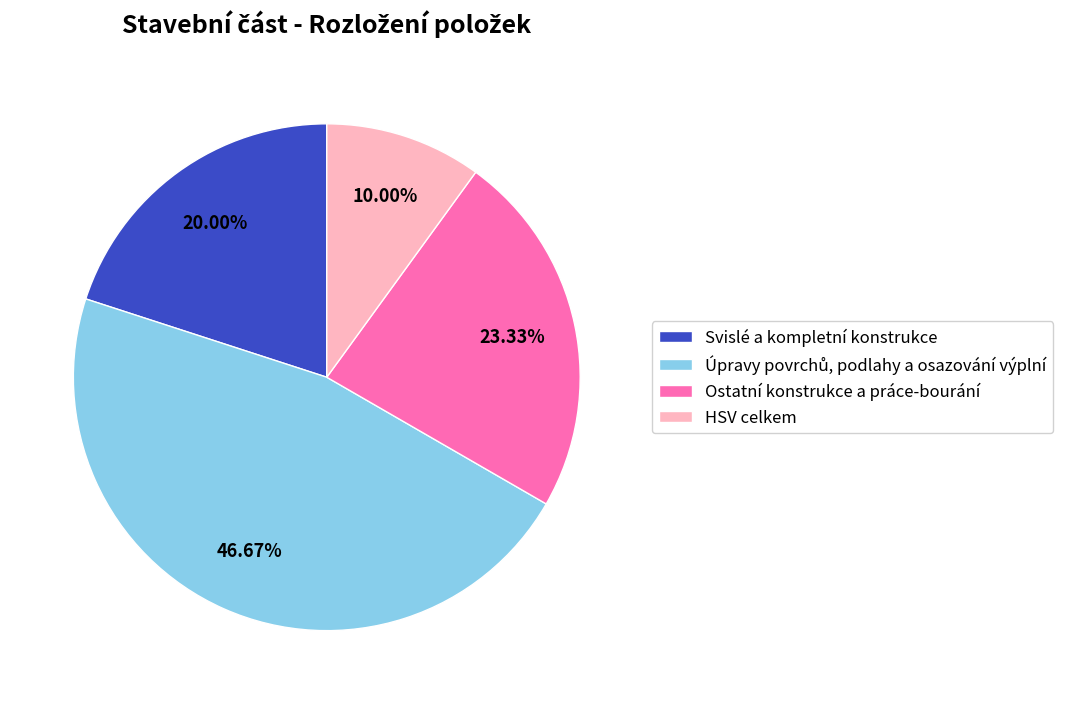

What is the ratio of the value at Ostatní konstrukce a práce-bourání to the value at Svislé a kompletní konstrukce?

1.2